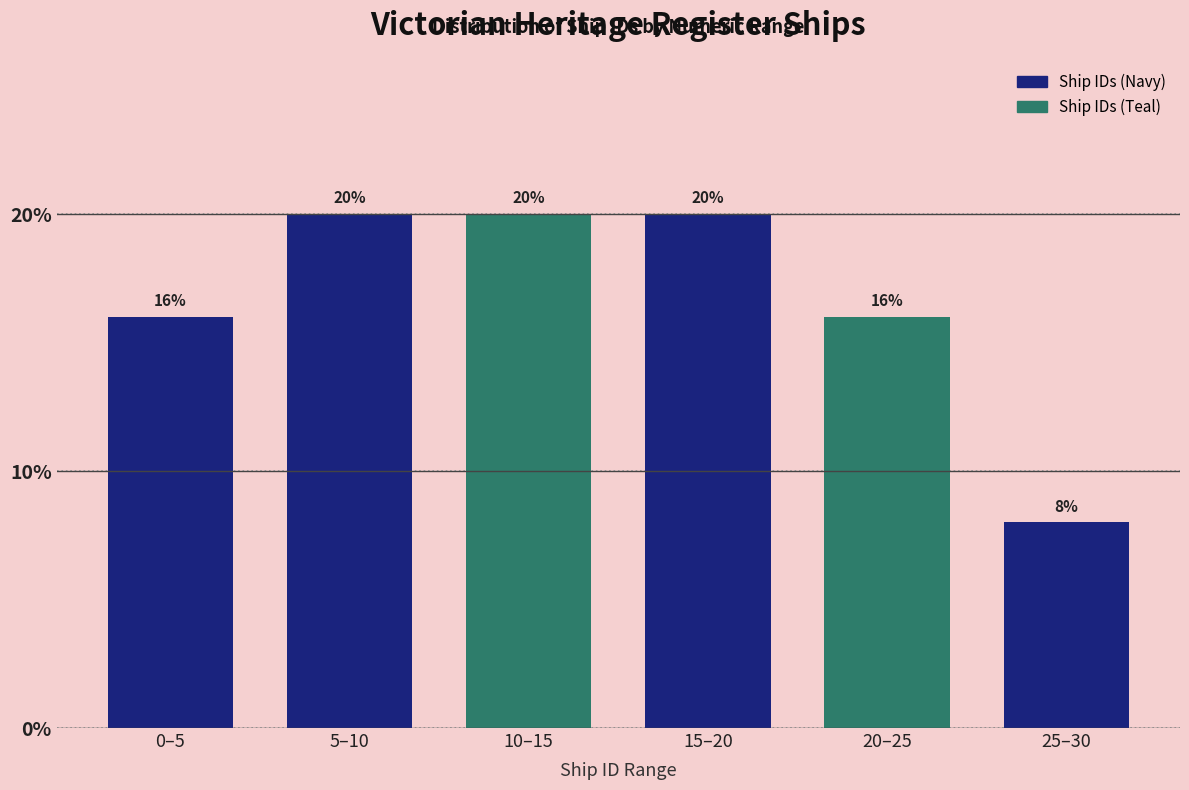

Reading right to left, transcribe all the data shown in this chart.

25–30=8	20–25=16	15–20=20	10–15=20	5–10=20	0–5=16